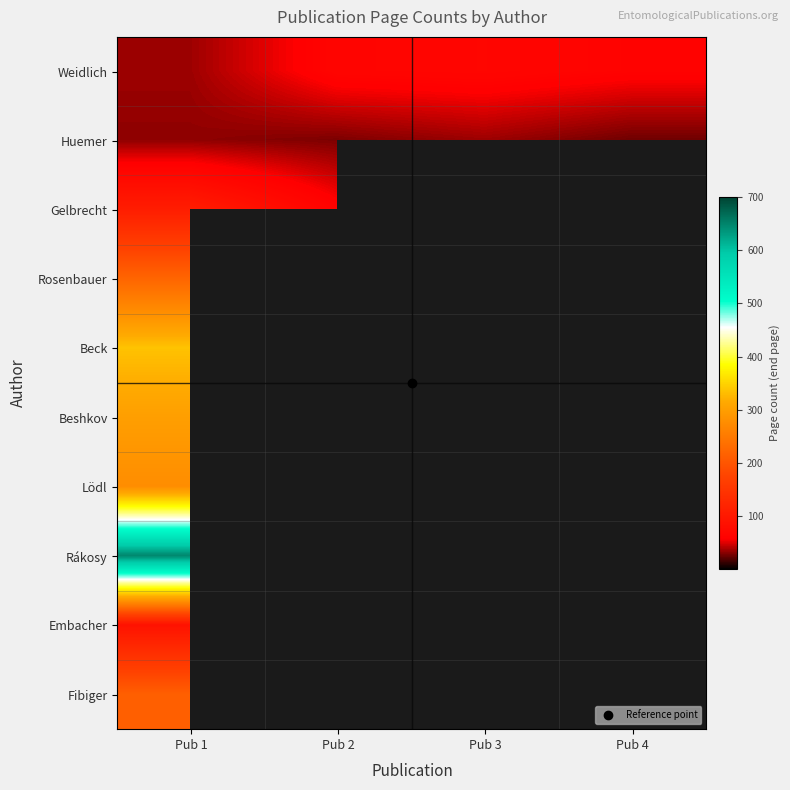

How many values in Embacher are above zero?

1